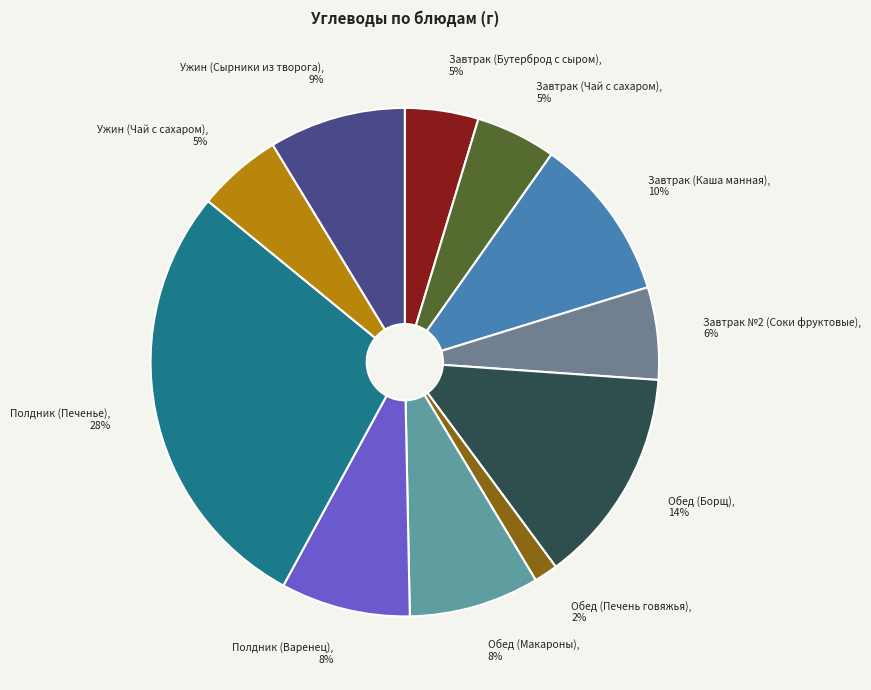

To the nearest percent, what is the difference between the largest and smallest slice percentages?

26%